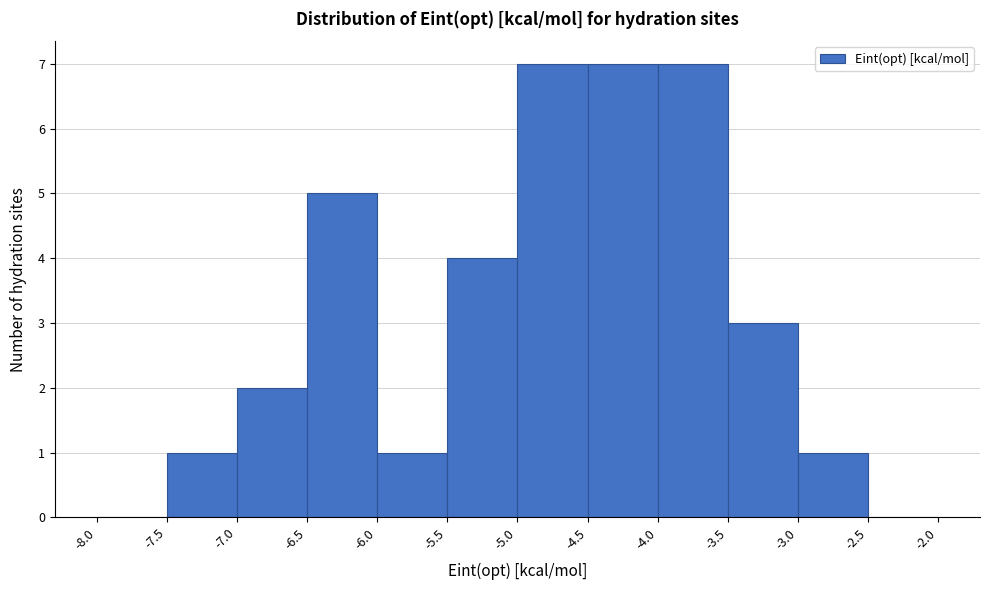

Reading left to right, transcribe this chart: for each bar, give the range it covers on the x-axis and its height. The values are not printed on the chart, so give them approximately, as read against the axis.

-8.0 to -7.5: 0
-7.5 to -7.0: 1
-7.0 to -6.5: 2
-6.5 to -6.0: 5
-6.0 to -5.5: 1
-5.5 to -5.0: 4
-5.0 to -4.5: 7
-4.5 to -4.0: 7
-4.0 to -3.5: 7
-3.5 to -3.0: 3
-3.0 to -2.5: 1
-2.5 to -2.0: 0